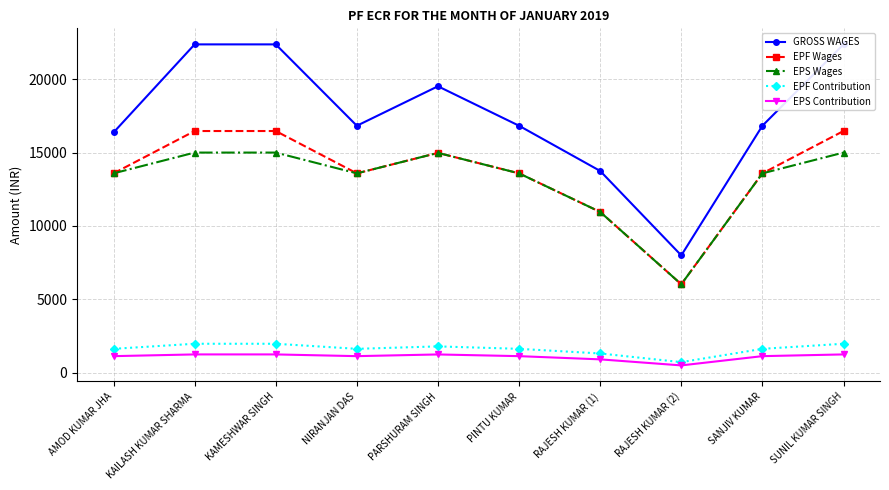

True or false: EPS Contribution has more than 0 points higher than both neighbors.

True